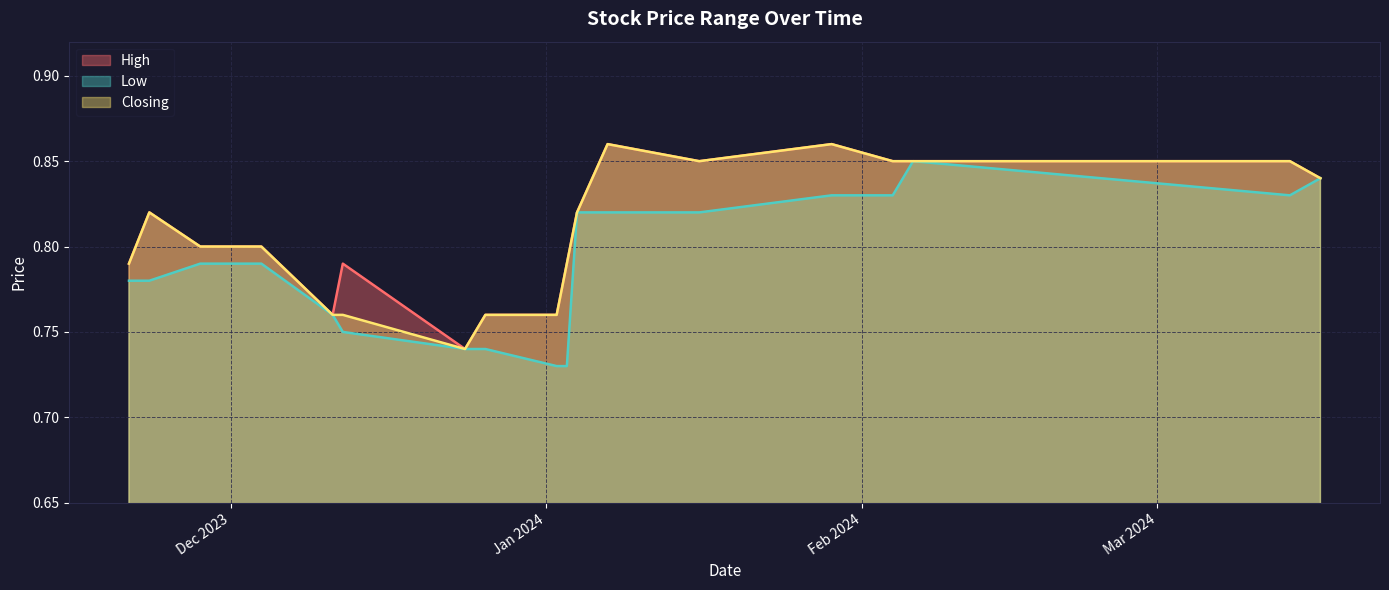

True or false: Closing and Low cross at least once.

False